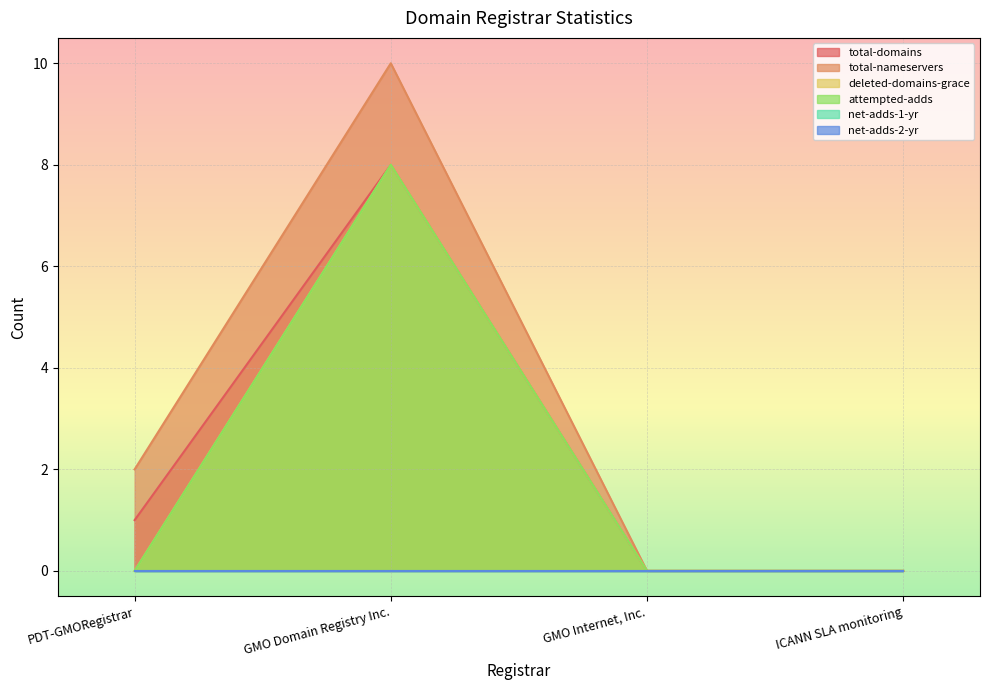

Is it true that attempted-adds equals -4 at ICANN SLA monitoring?

False